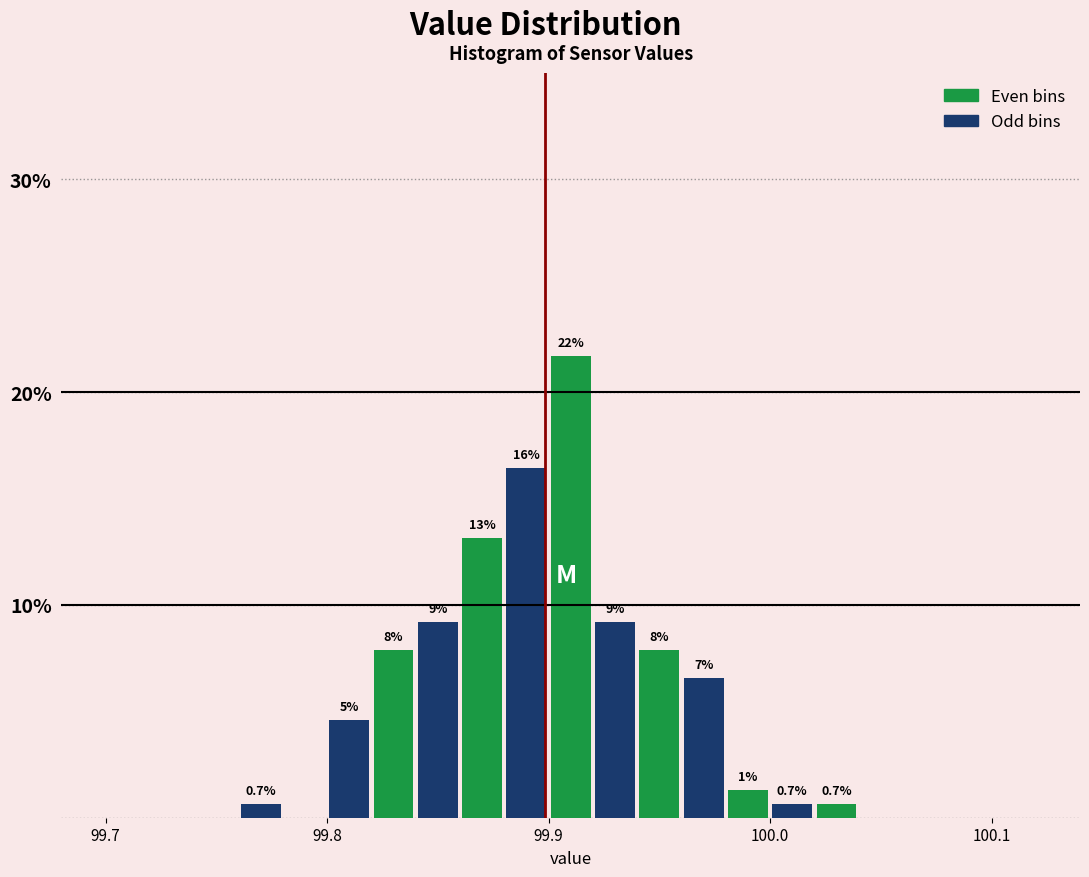

Around what value on the x-axis is the tallest bar? Give the approximate position of its centre, as read against the axis.

99.91